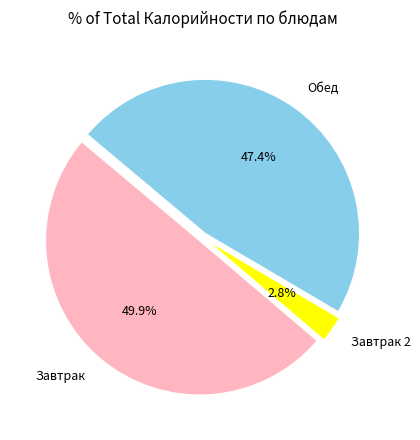

Approximately how many times larger is the value at Обед compared to Завтрак?

0.9